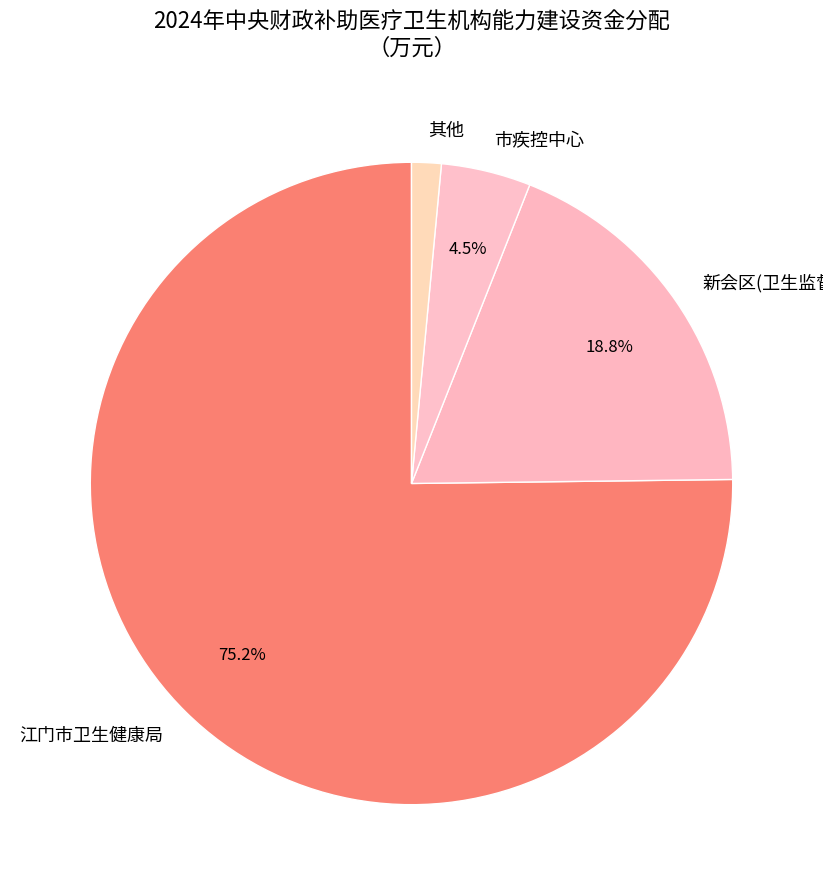

Which slice represents more than half of the pie?

江门市卫生健康局